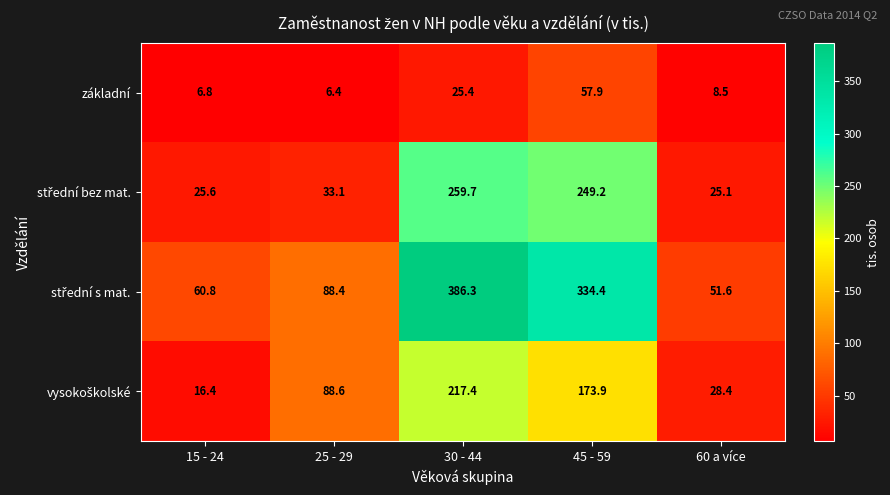

The základní series shows 14.2 at 60 a více. True or false?

False